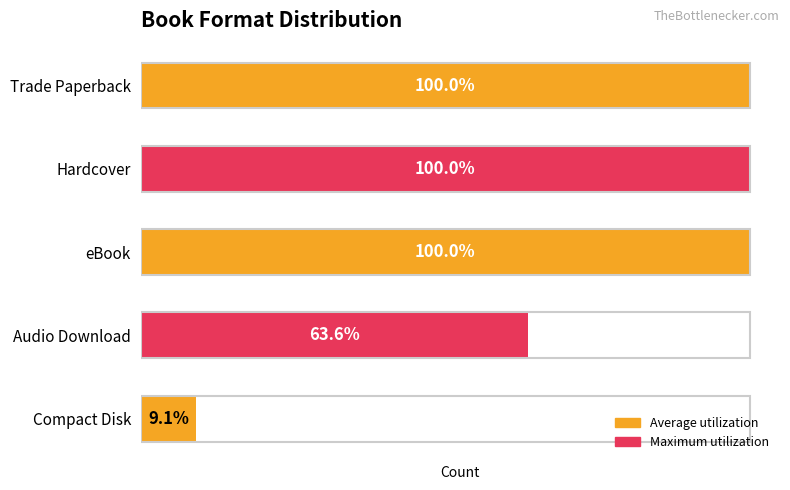

Rank the categories by value from lowest to highest.

Compact Disk, Audio Download, Trade Paperback, Hardcover, eBook